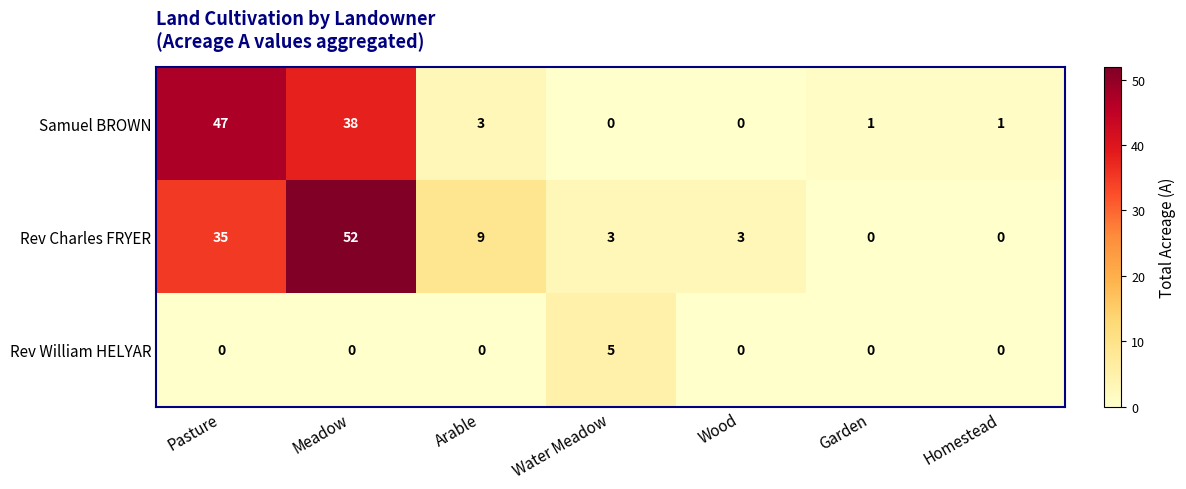

At how many categories does at least one series exceed 8?

3